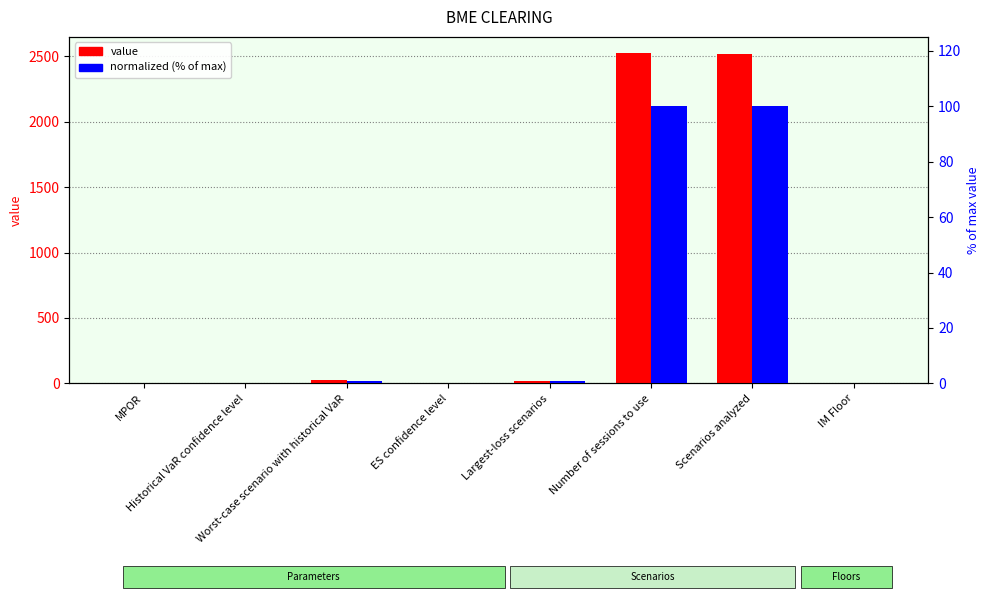

What is the difference between the value values at Scenarios analyzed and Largest-loss scenarios?

2502.0